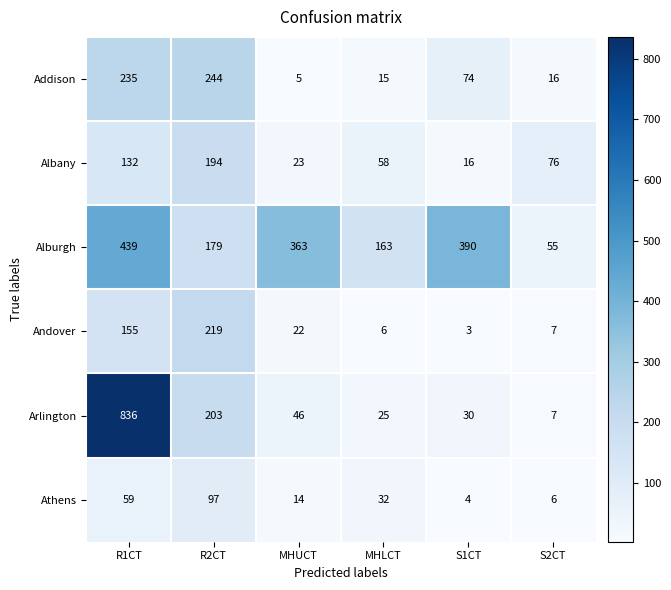

List the series in order of their peak value, highest first.

Arlington, Alburgh, Addison, Andover, Albany, Athens